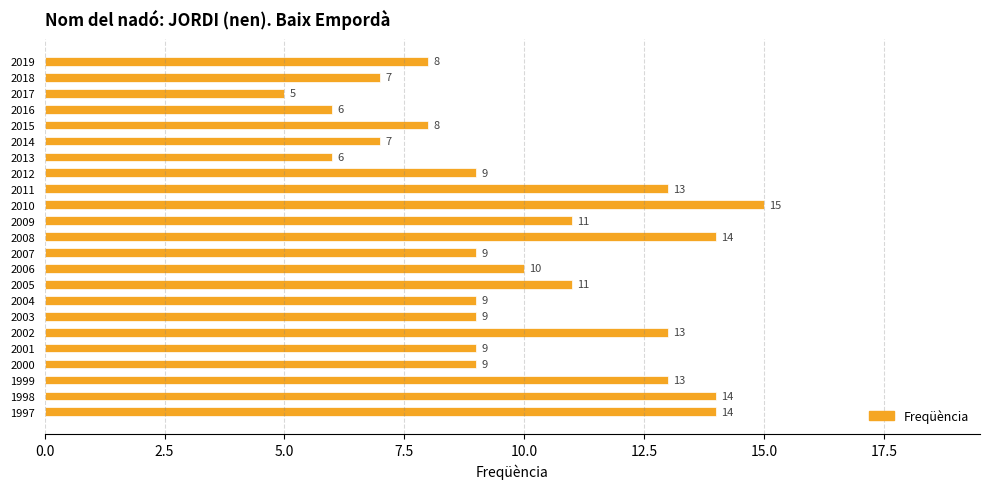

Count the values in the range 8 to 13.

14